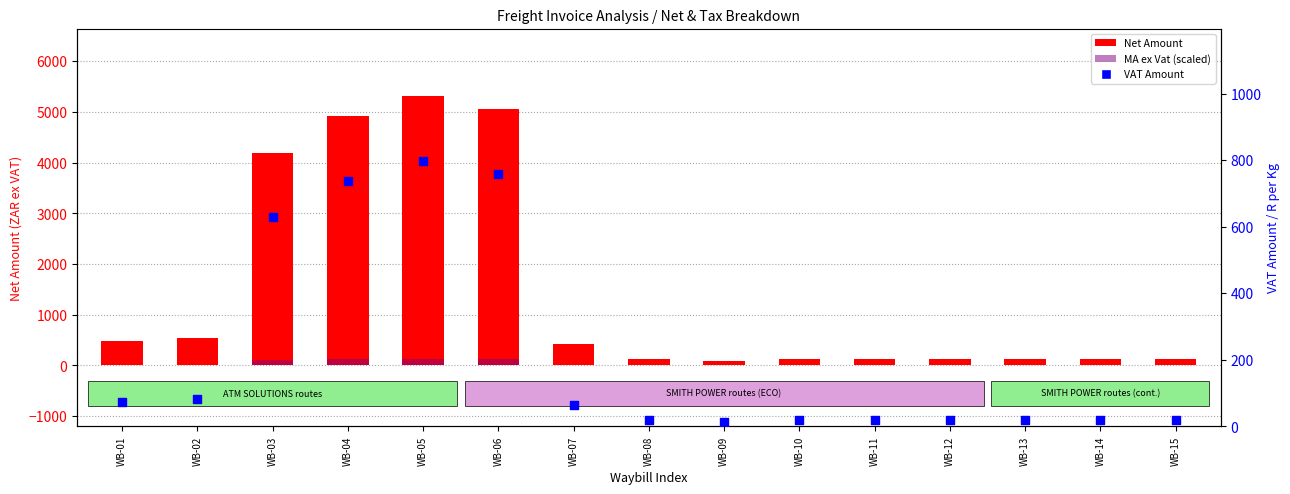

What are all the series names shown in the legend?

Net Amount, MA ex Vat (scaled), VAT Amount